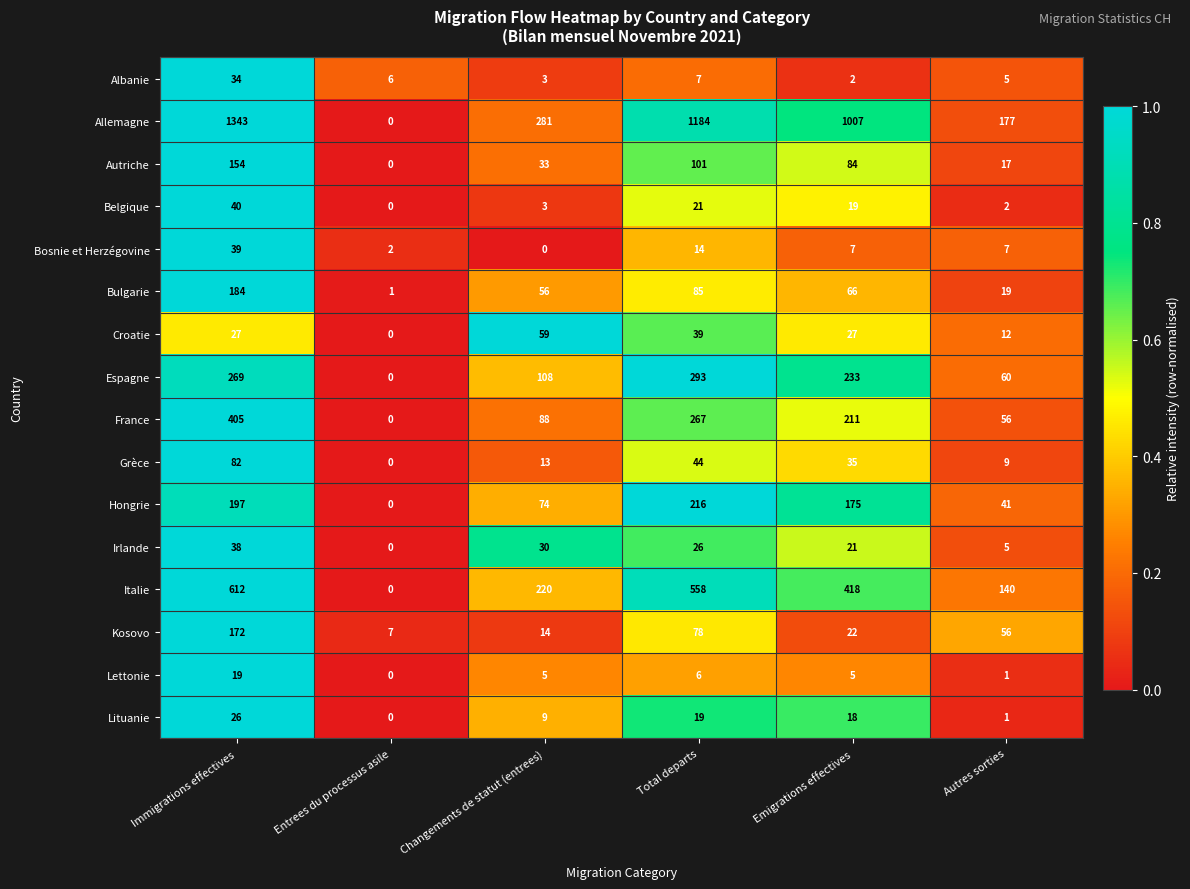

At which category is the sum across all series the highest?

Immigrations effectives